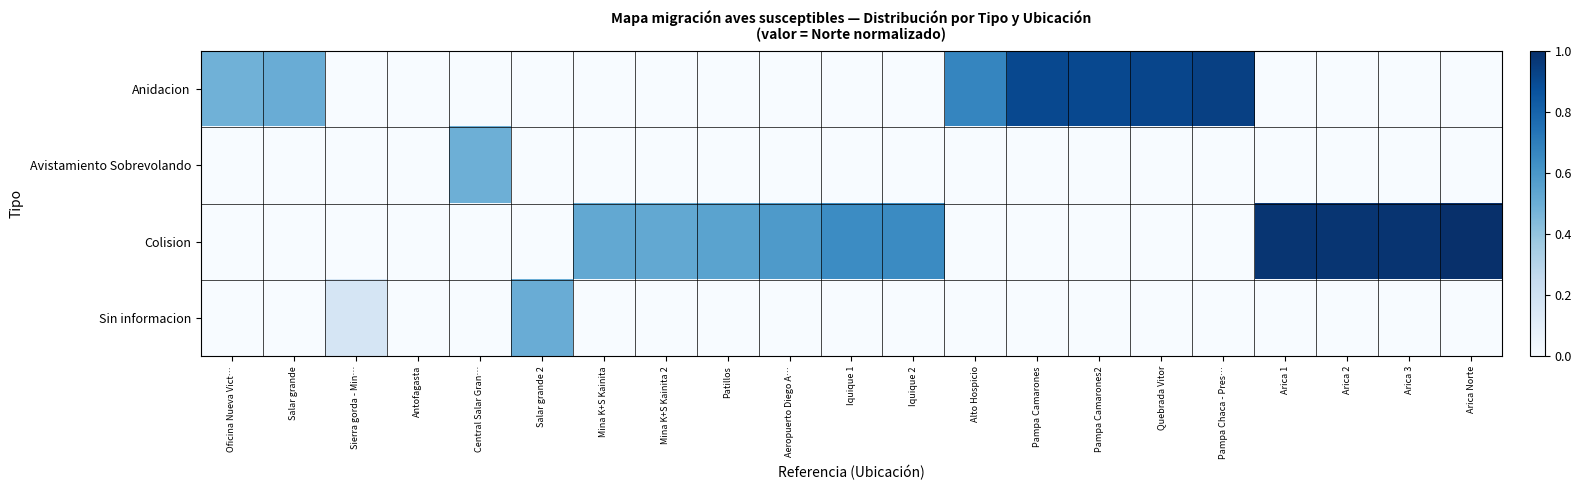

Reading left to right, transcribe all the data shown in this chart.

Anidacion: Oficina Nueva Vict…=0.5	Salar grande=0.5	Sierra gorda - Min…=0.0	Antofagasta=0.0	Central Salar Gran…=0.0	Salar grande 2=0.0	Mina K+S Kainita=0.0	Mina K+S Kainita 2=0.0	Patillos=0.0	Aeropuerto Diego A…=0.0	Iquique 1=0.0	Iquique 2=0.0	Alto Hospicio=0.7	Pampa Camarones=0.9	Pampa Camarones2=0.9	Quebrada Vitor=0.9	Pampa Chaca - Pres…=0.9	Arica 1=0.0	Arica 2=0.0	Arica 3=0.0	Arica Norte=0.0
Avistamiento Sobrevolando: Oficina Nueva Vict…=0.0	Salar grande=0.0	Sierra gorda - Min…=0.0	Antofagasta=0.0	Central Salar Gran…=0.5	Salar grande 2=0.0	Mina K+S Kainita=0.0	Mina K+S Kainita 2=0.0	Patillos=0.0	Aeropuerto Diego A…=0.0	Iquique 1=0.0	Iquique 2=0.0	Alto Hospicio=0.0	Pampa Camarones=0.0	Pampa Camarones2=0.0	Quebrada Vitor=0.0	Pampa Chaca - Pres…=0.0	Arica 1=0.0	Arica 2=0.0	Arica 3=0.0	Arica Norte=0.0
Colision: Oficina Nueva Vict…=0.0	Salar grande=0.0	Sierra gorda - Min…=0.0	Antofagasta=0.0	Central Salar Gran…=0.0	Salar grande 2=0.0	Mina K+S Kainita=0.5	Mina K+S Kainita 2=0.5	Patillos=0.5	Aeropuerto Diego A…=0.6	Iquique 1=0.6	Iquique 2=0.6	Alto Hospicio=0.0	Pampa Camarones=0.0	Pampa Camarones2=0.0	Quebrada Vitor=0.0	Pampa Chaca - Pres…=0.0	Arica 1=1.0	Arica 2=1.0	Arica 3=1.0	Arica Norte=1.0
Sin informacion: Oficina Nueva Vict…=0.0	Salar grande=0.0	Sierra gorda - Min…=0.2	Antofagasta=0.0	Central Salar Gran…=0.0	Salar grande 2=0.5	Mina K+S Kainita=0.0	Mina K+S Kainita 2=0.0	Patillos=0.0	Aeropuerto Diego A…=0.0	Iquique 1=0.0	Iquique 2=0.0	Alto Hospicio=0.0	Pampa Camarones=0.0	Pampa Camarones2=0.0	Quebrada Vitor=0.0	Pampa Chaca - Pres…=0.0	Arica 1=0.0	Arica 2=0.0	Arica 3=0.0	Arica Norte=0.0